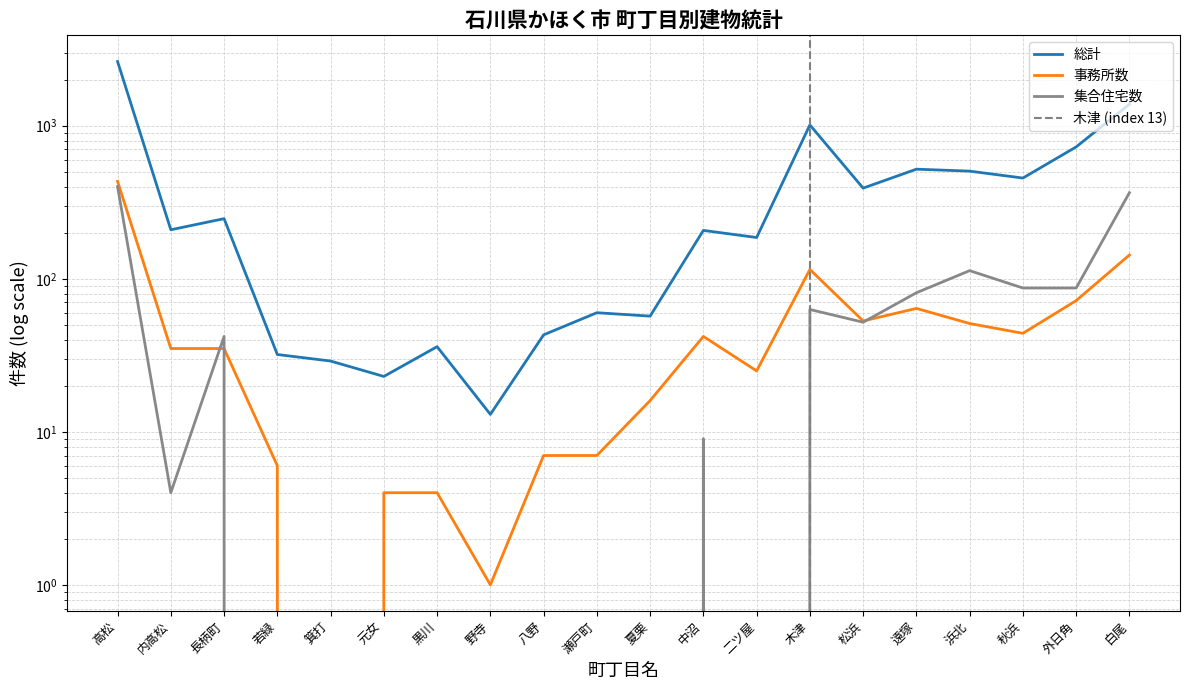

What is the difference between the 総計 values at 長柄町 and 内高松?

38